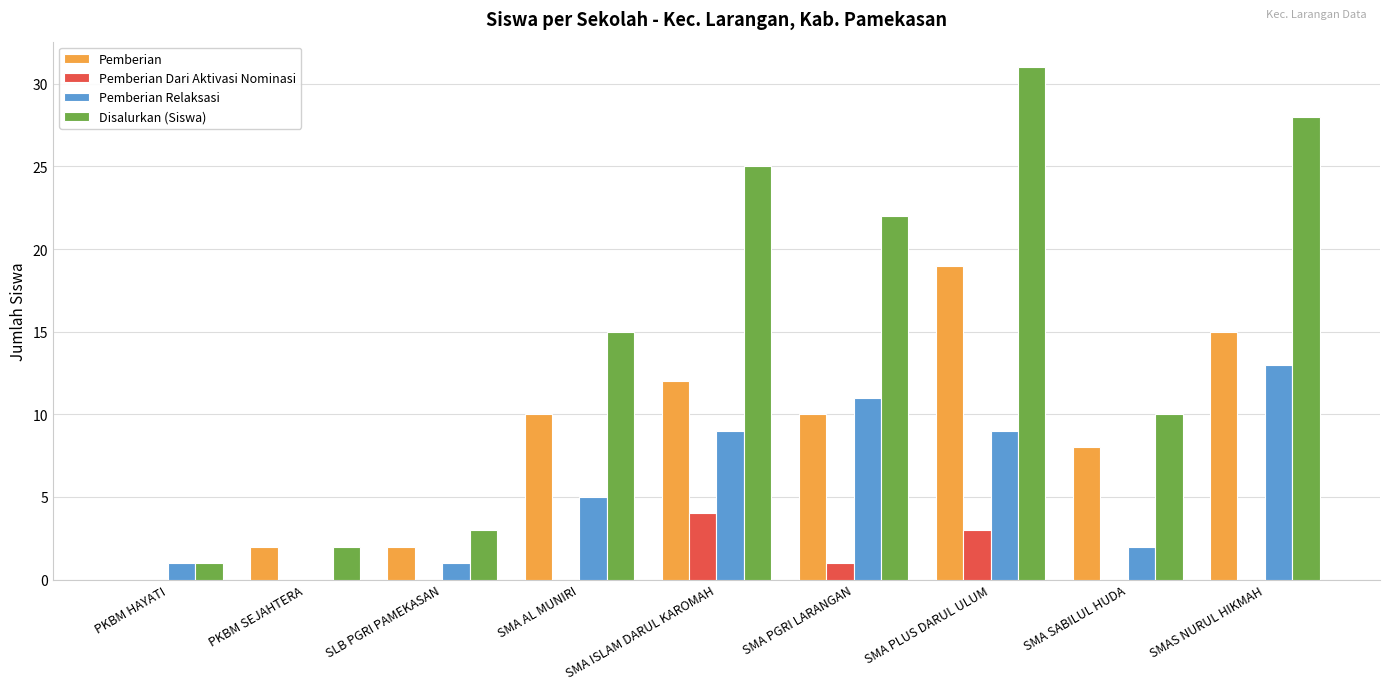

Where is Pemberian Relaksasi nearest to the value 6?

SMA AL MUNIRI